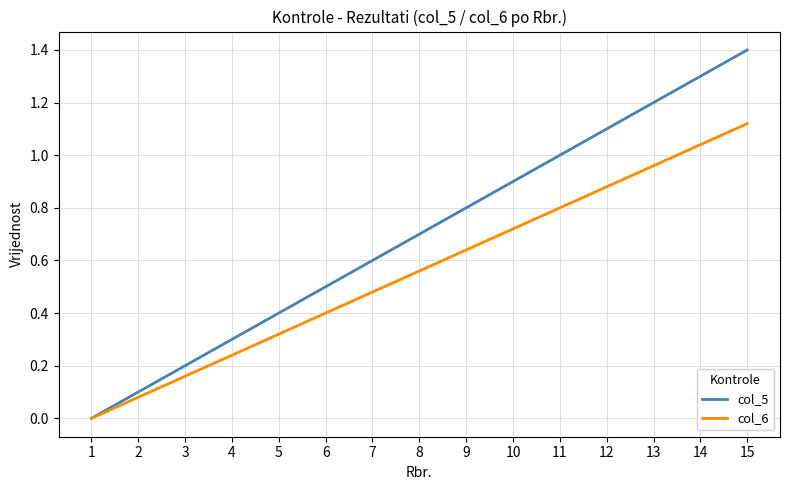

Where is col_6 nearest to the value 0?

1